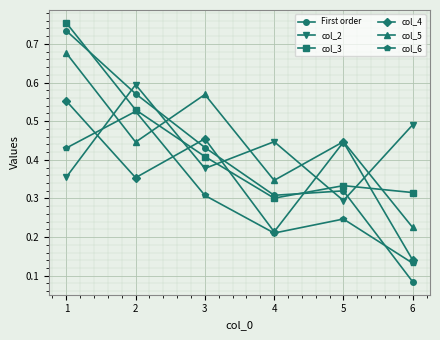

True or false: col_4 has a value of 0.2 at 2.

False